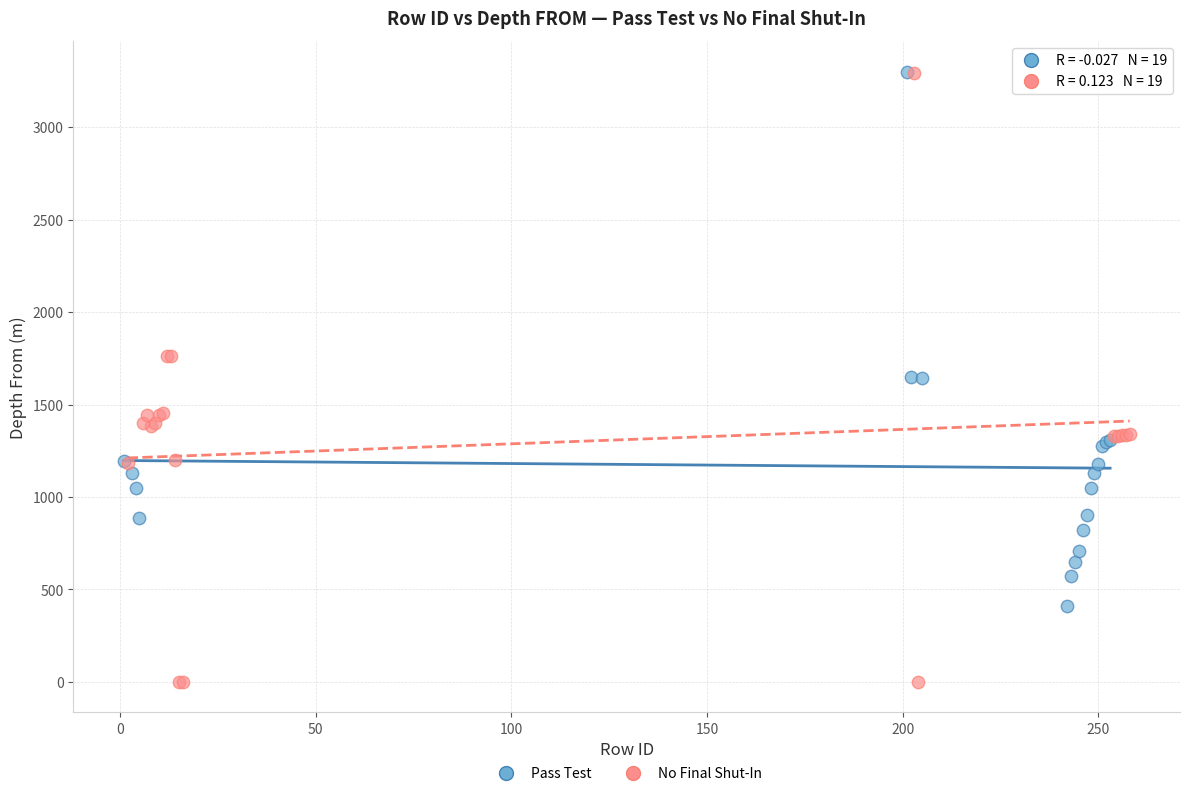

Which series has the widest spread of Y values?

No Final Shut-In